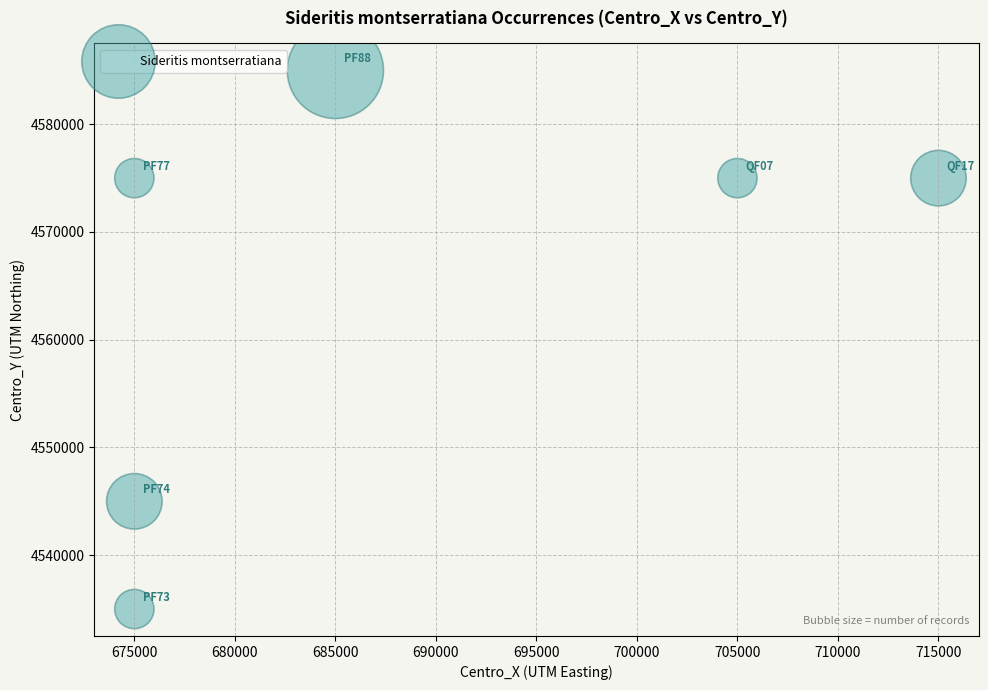

What is the average Y value?

4565000